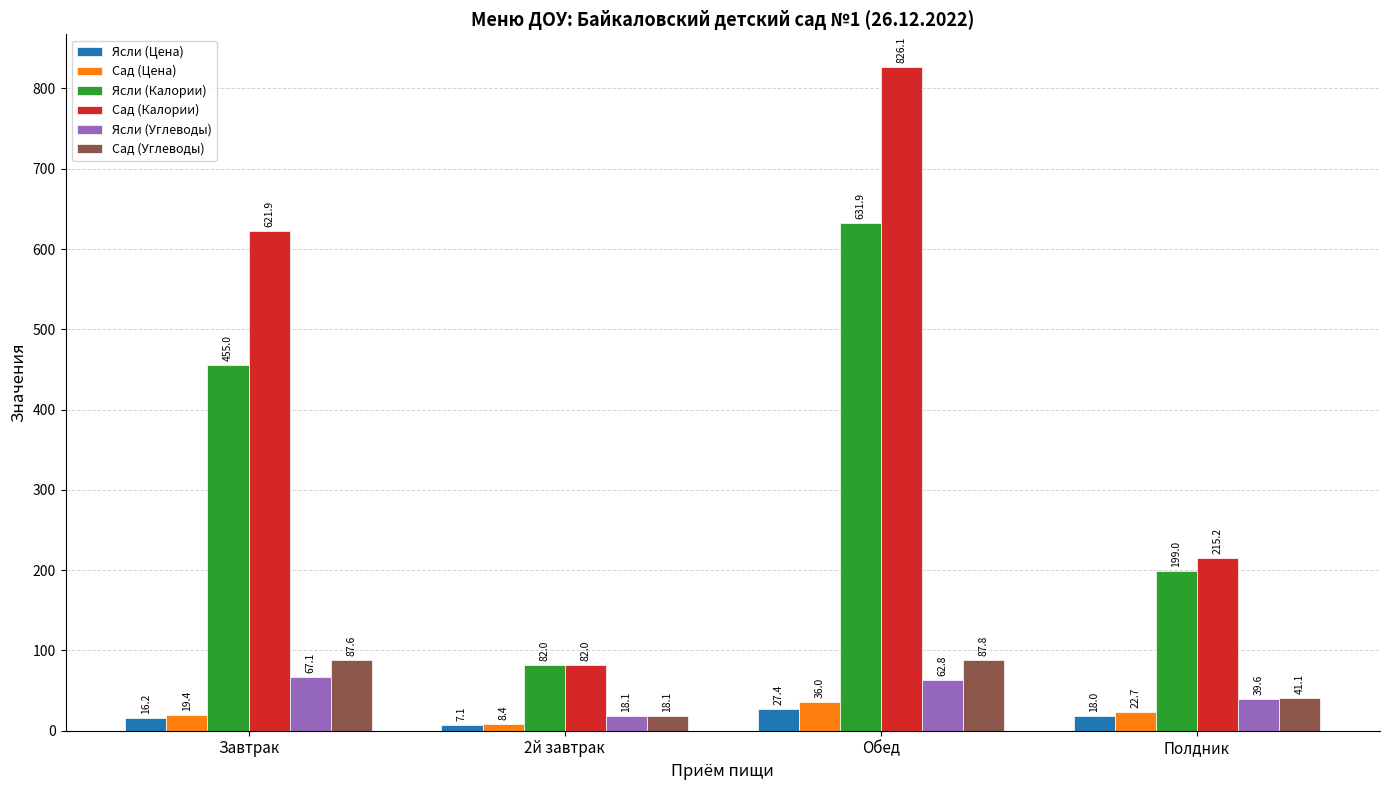

What value does the Ясли (Углеводы) series have at Обед?

62.8